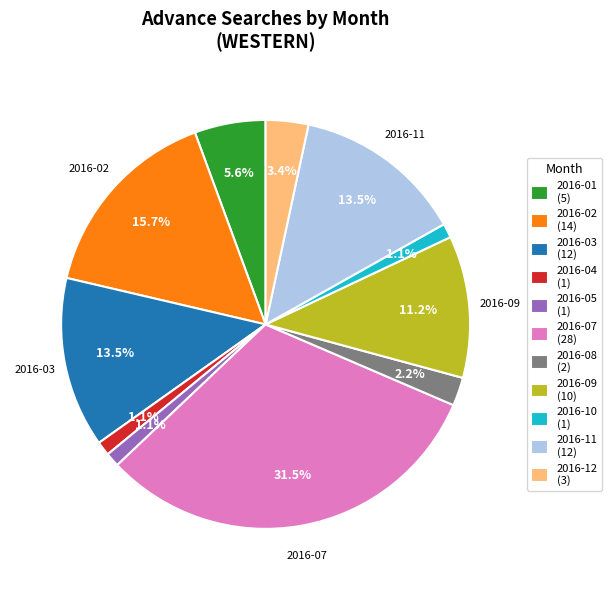

Which category has the biggest portion of the pie?

2016-07 (28)